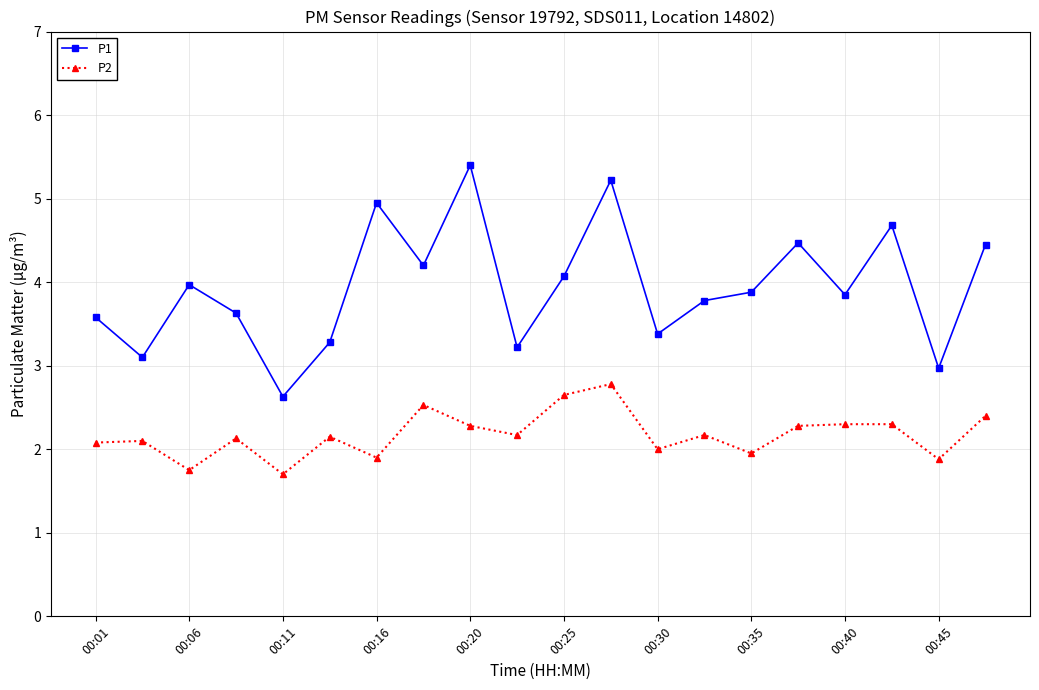

True or false: P1 and P2 cross at least once.

False